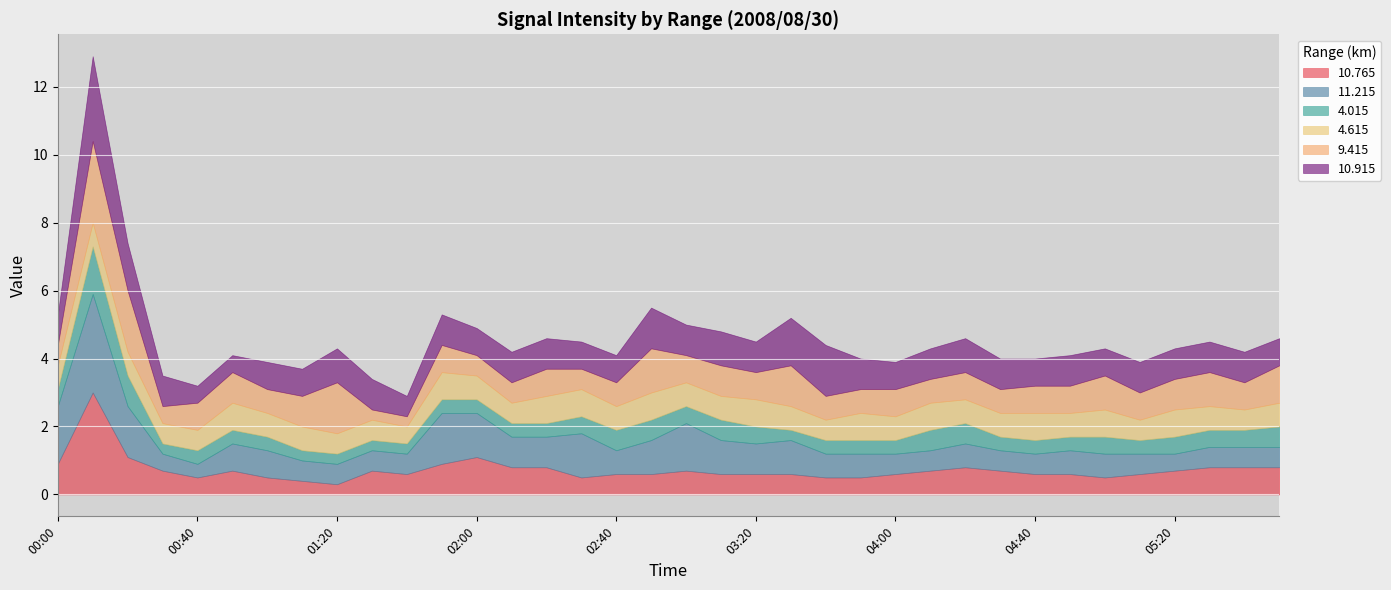

True or false: 10.915 has a value of 0.8 at 02:30.

True